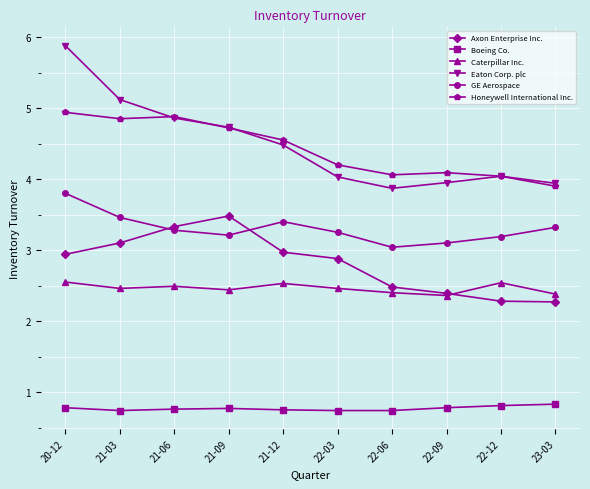

What is the spread (max minus min) of values at 21-12?

3.8